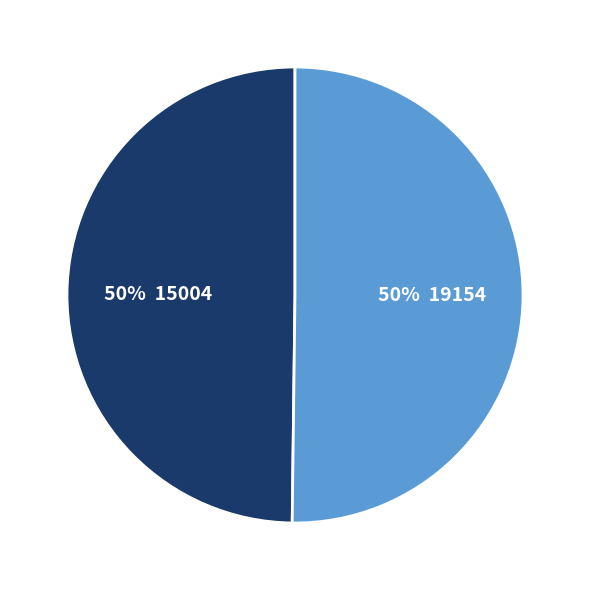

Which category has the smallest portion of the pie?

15004